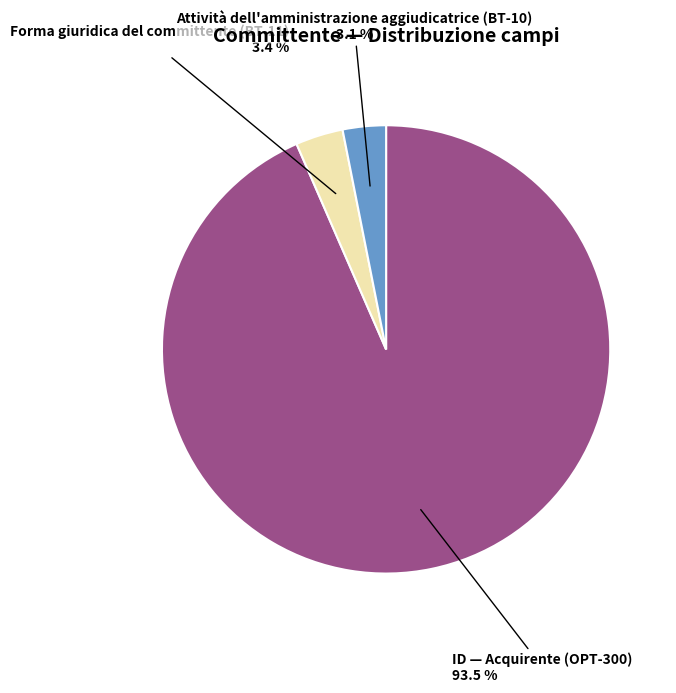

Count the number of slices in the pie.

3